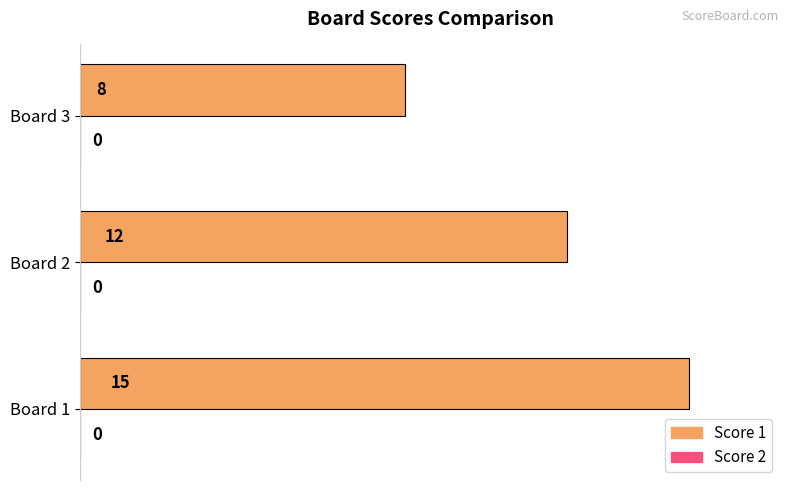

What is the sum of the values at Board 3 and Board 1?

23